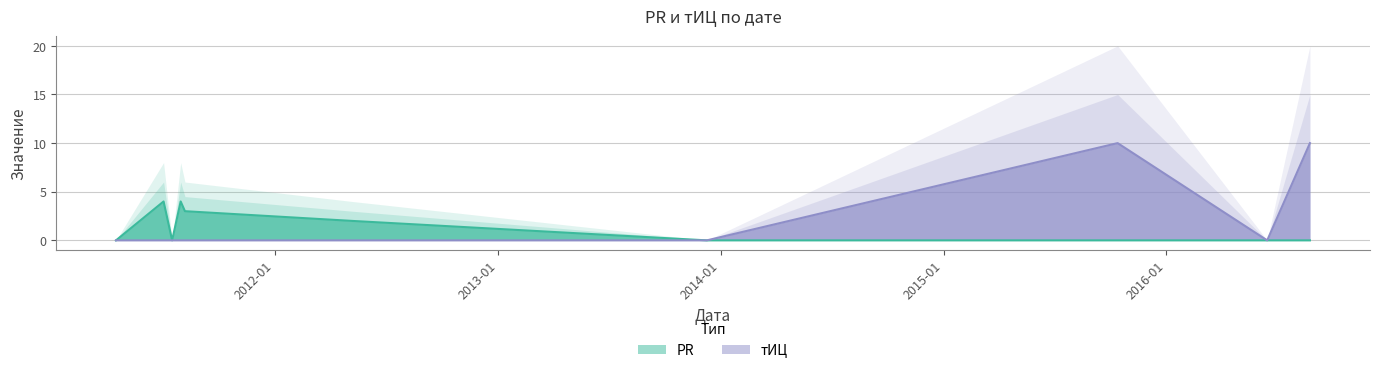

True or false: тИЦ and PR cross at least once.

False